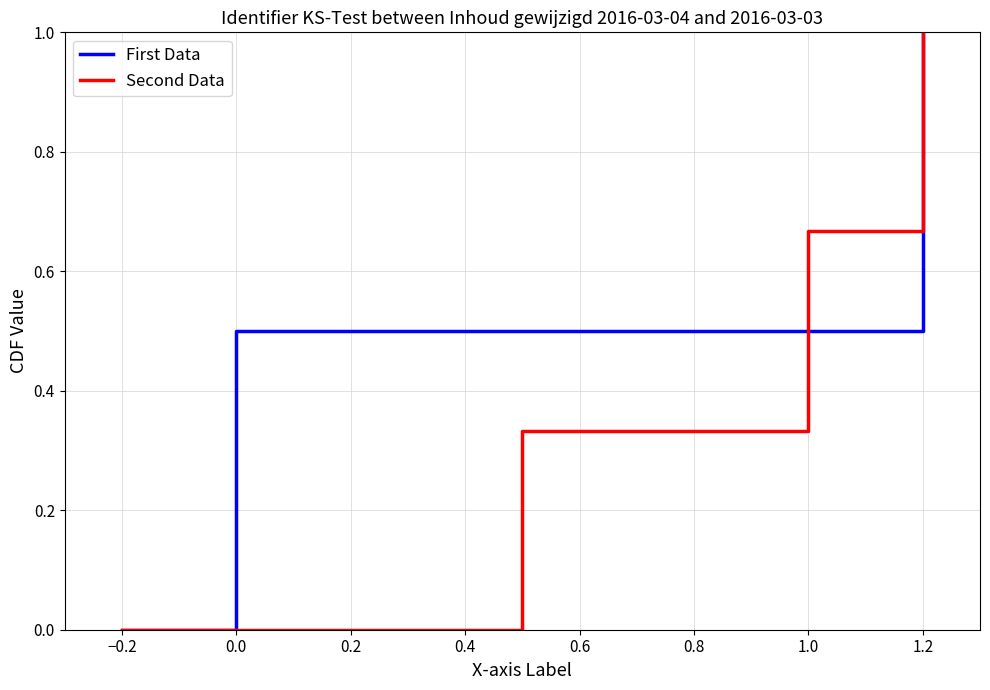

Is this an area chart (filled region under the line)?

No